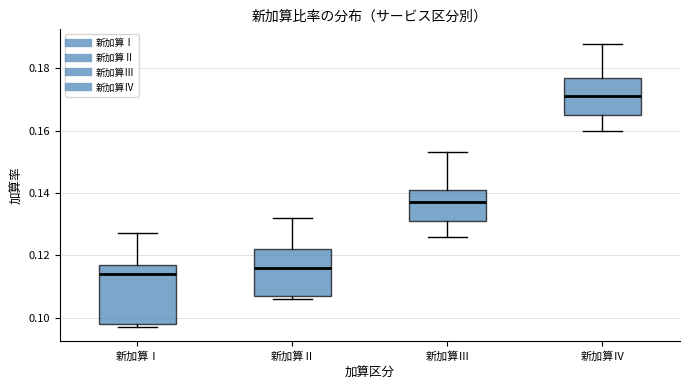

Which box has the highest median line?

新加算Ⅳ